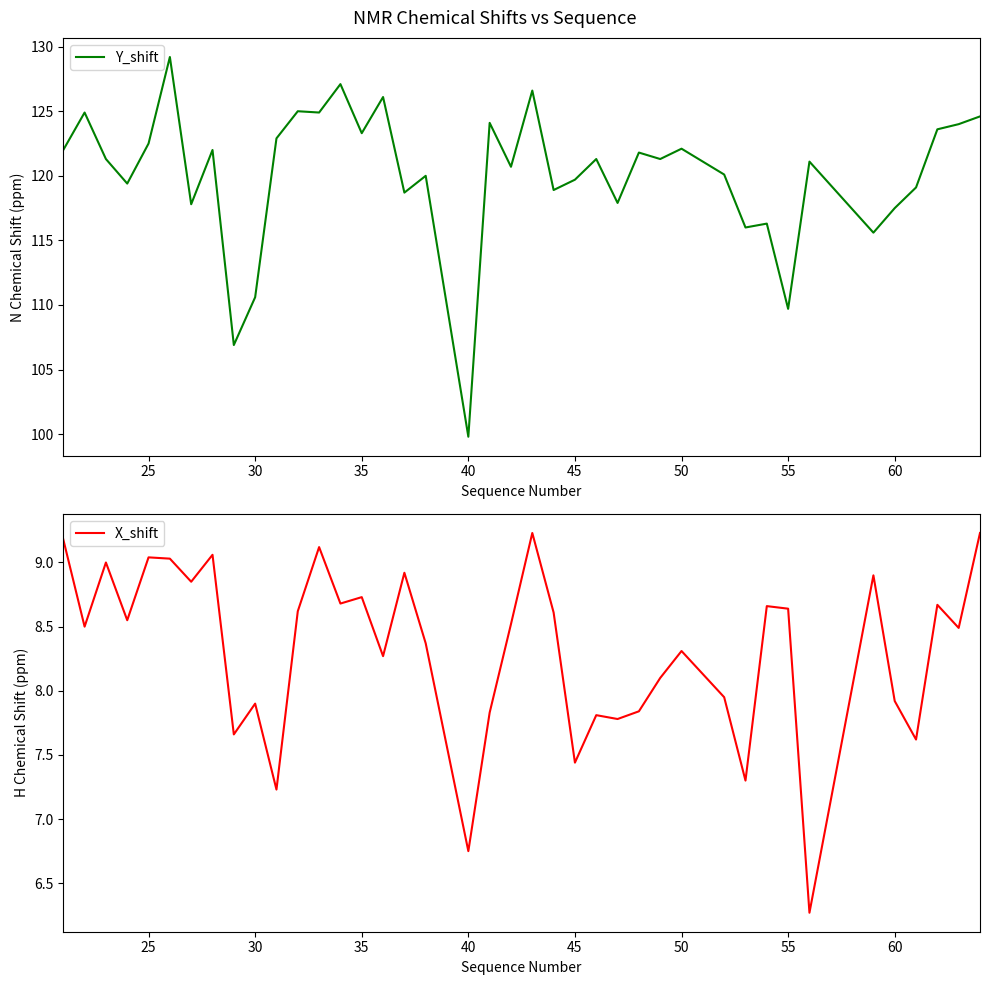

What is the lowest value of the Y_shift series?

99.8